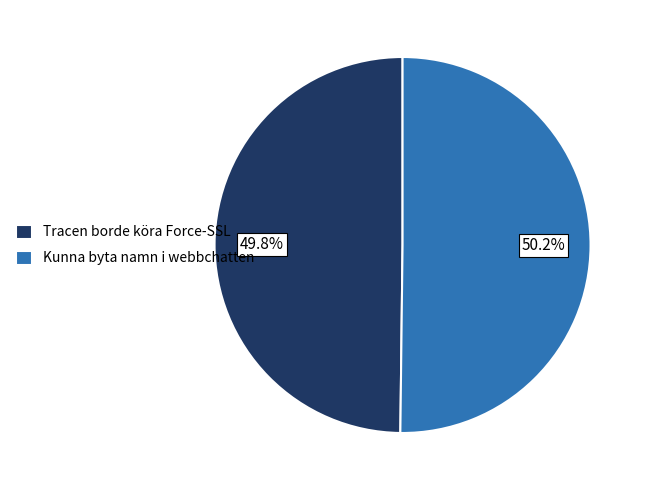

Does any single category account for the majority?

Yes